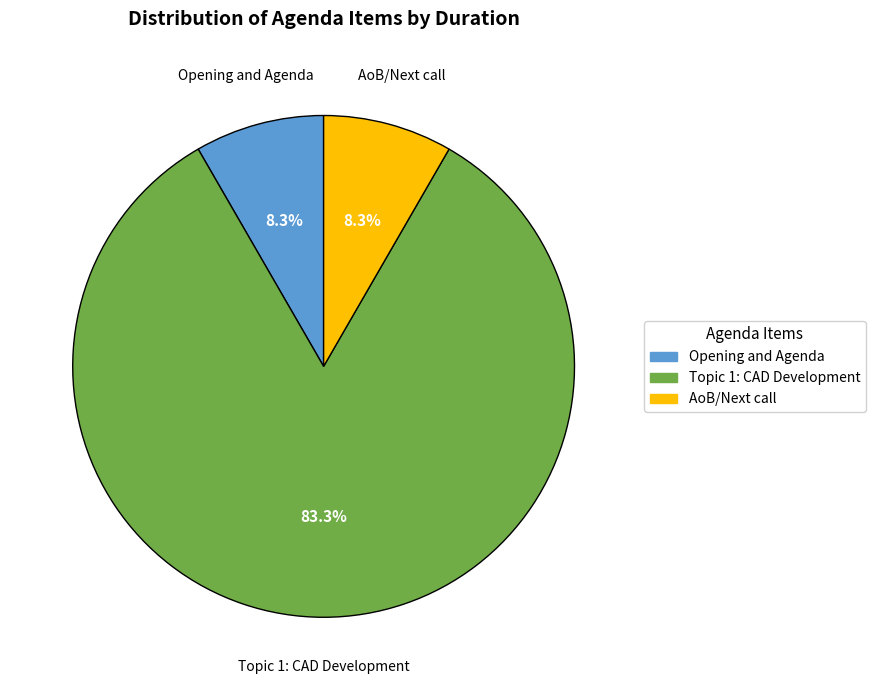

What is the largest slice in the pie chart?

Topic 1: CAD Development